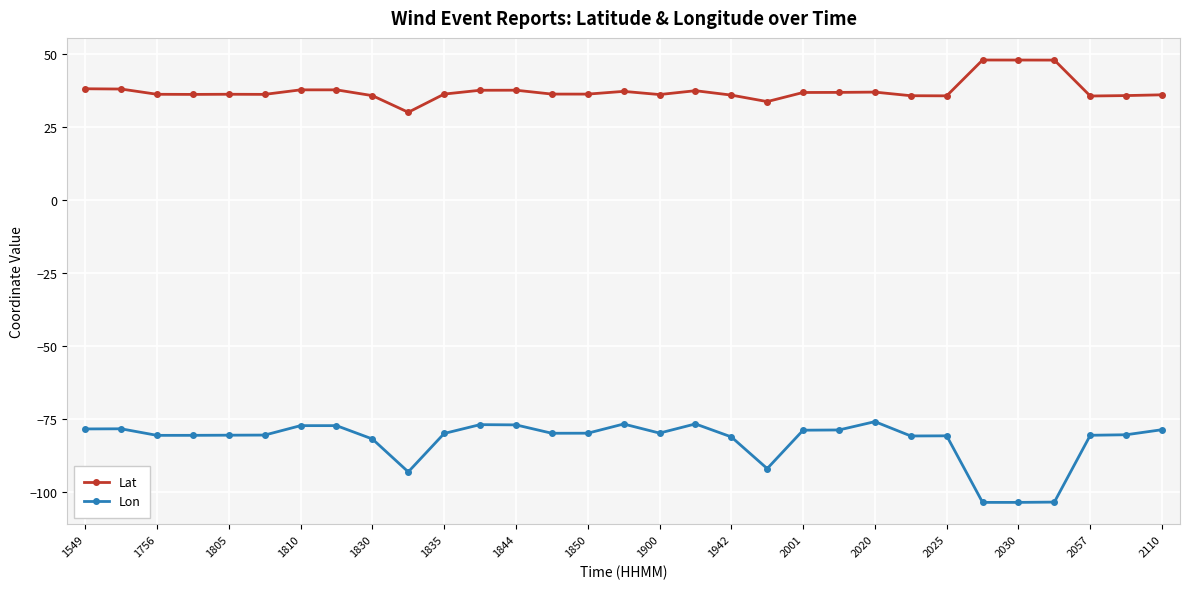

What is the maximum value shown in the chart?

47.9